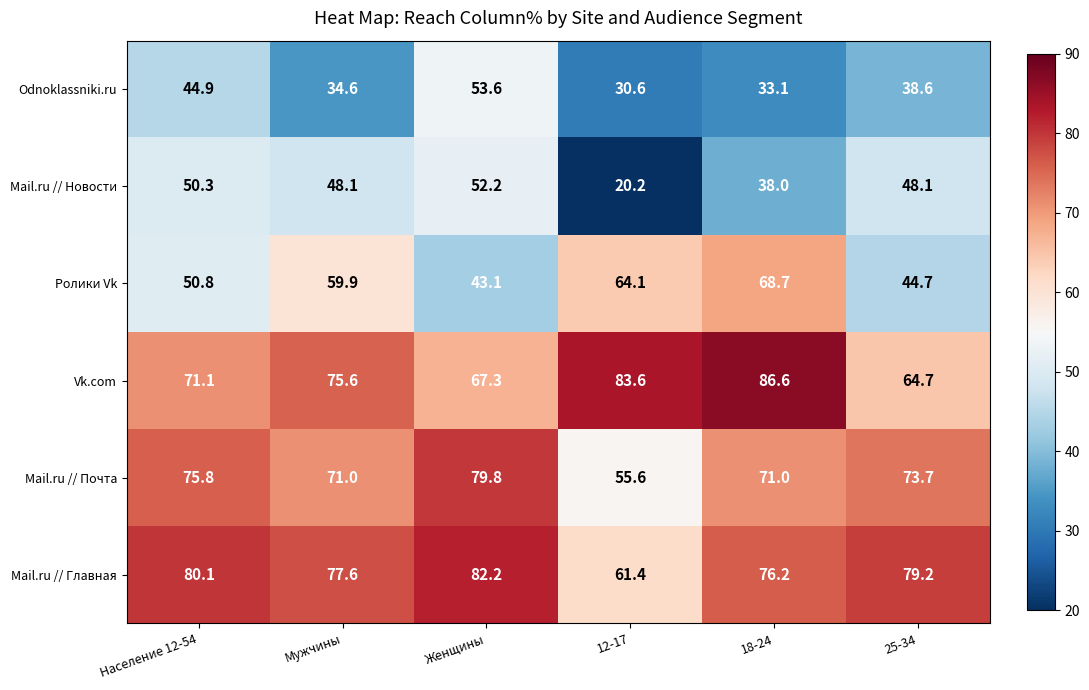

What is the difference between the maximum and second lowest values in the Mail.ru // Главная series?

6.0